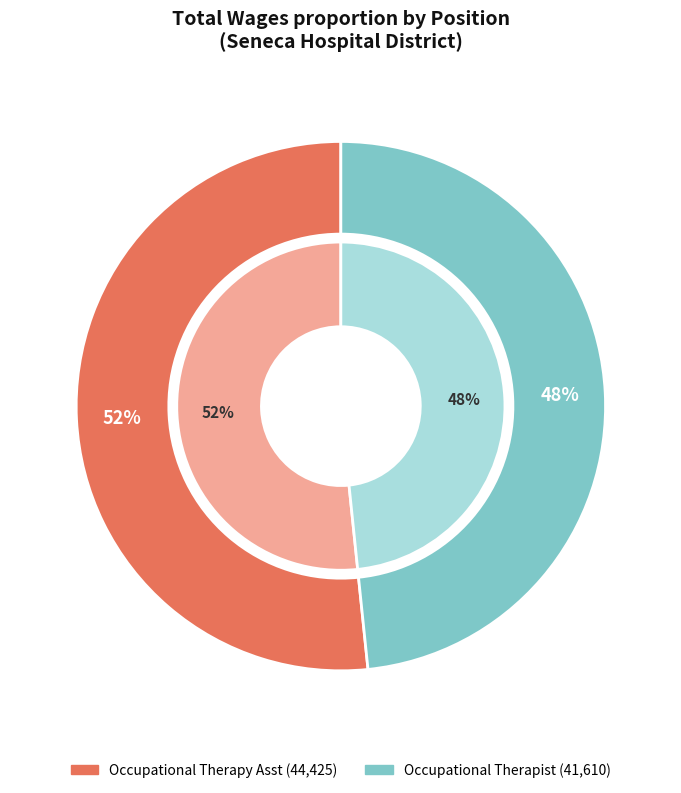

Approximately how many times larger is the value at Occupational Therapy Asst compared to Occupational Therapist?

1.1